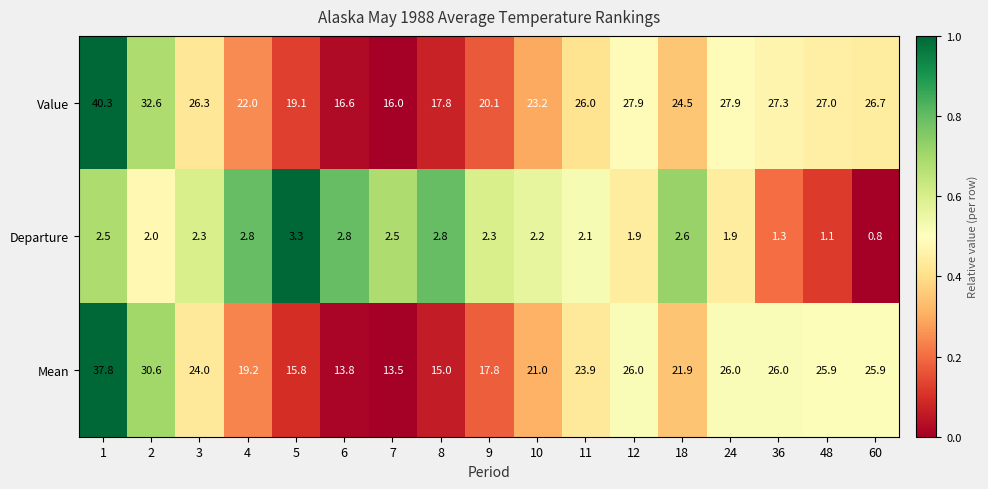

What is the sum of all Value values?

421.3